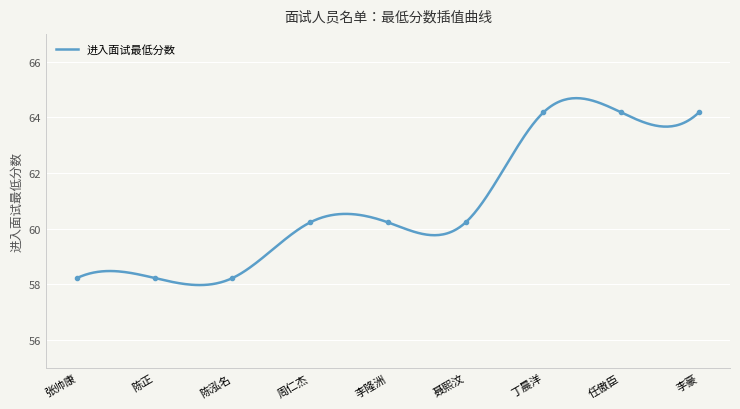

At which label does the data first exceed 60?

周仁杰